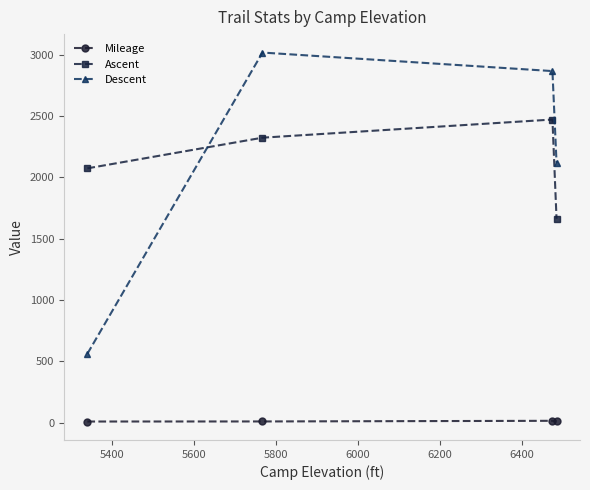

At how many categories does at least one series exceed 1858?

4